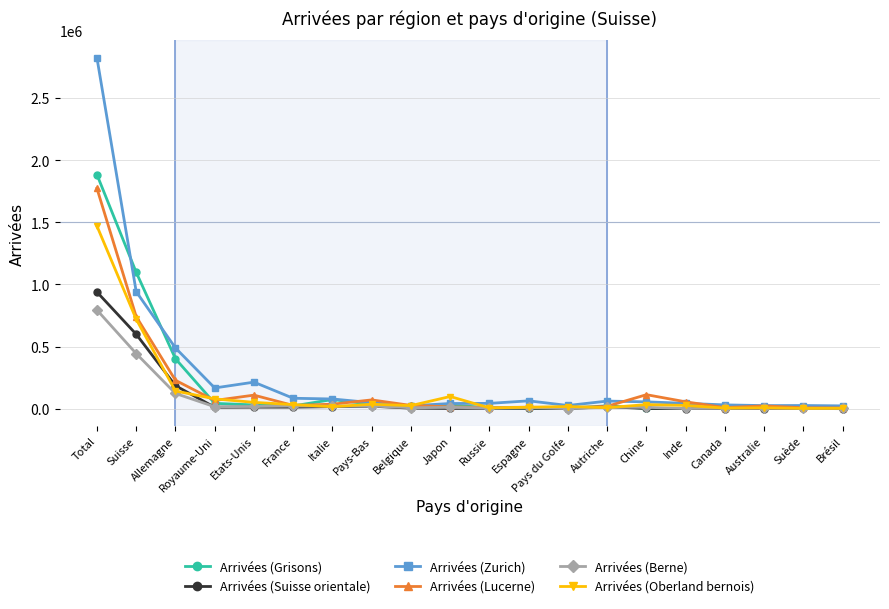

True or false: Arrivées (Berne) has more than 2 interior local peaks.

True